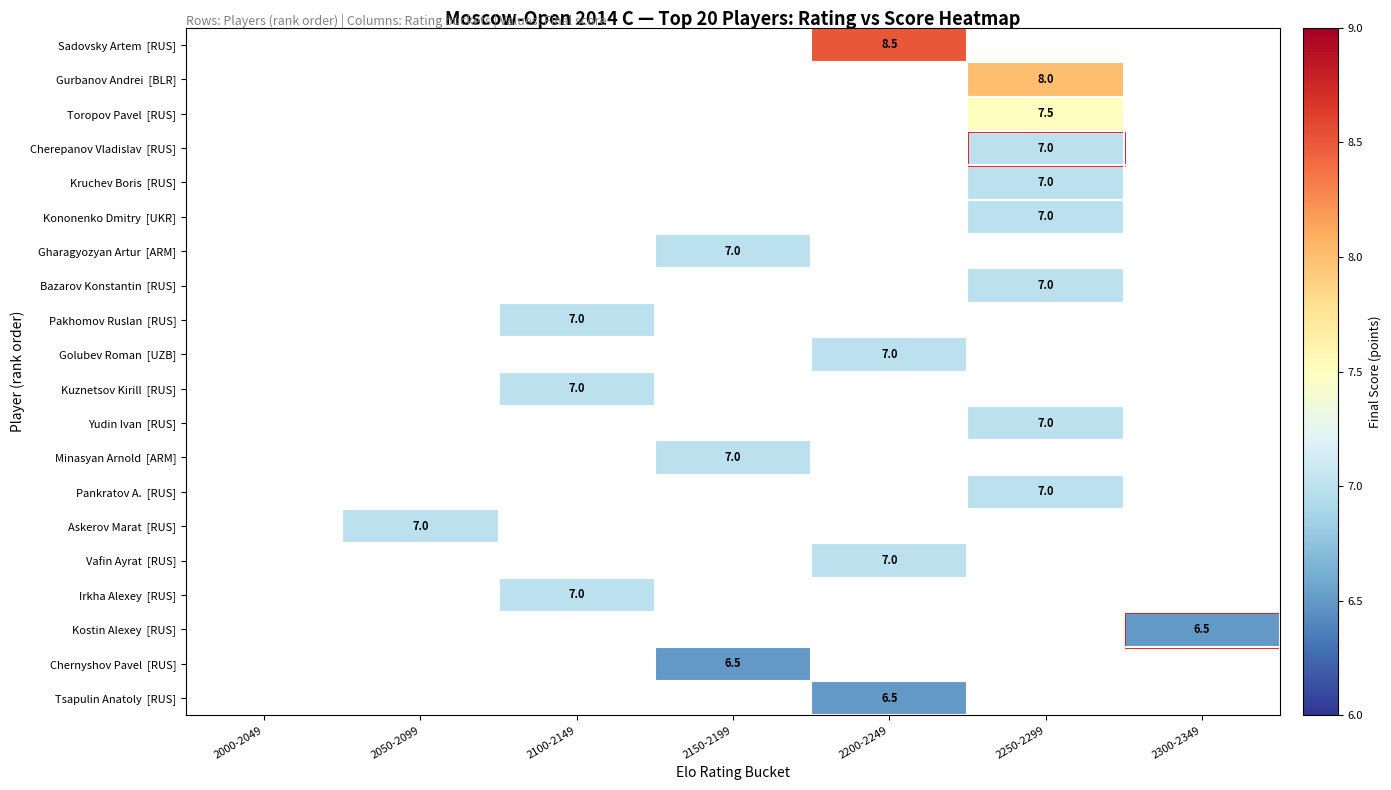

The value of Irkha Alexey [RUS] at 2100-2149 is 10.3. True or false?

False